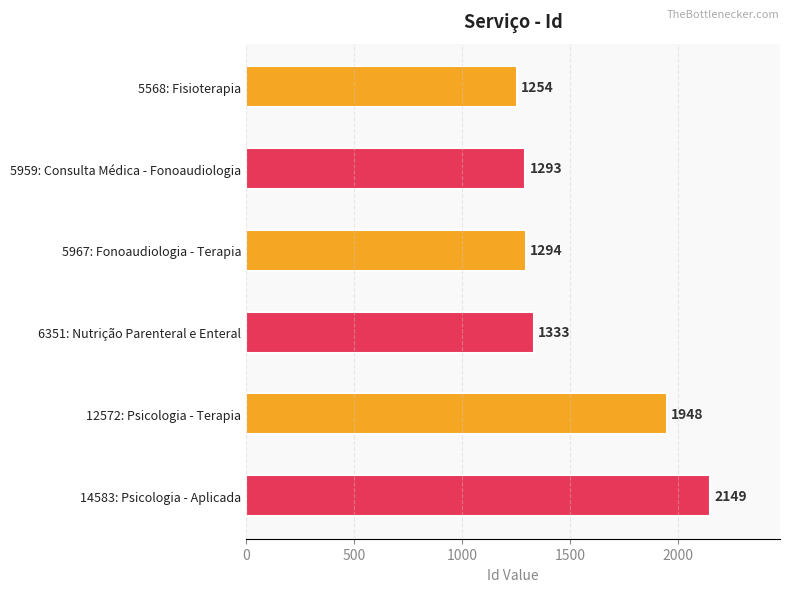

What is the maximum value shown in the chart?

2149